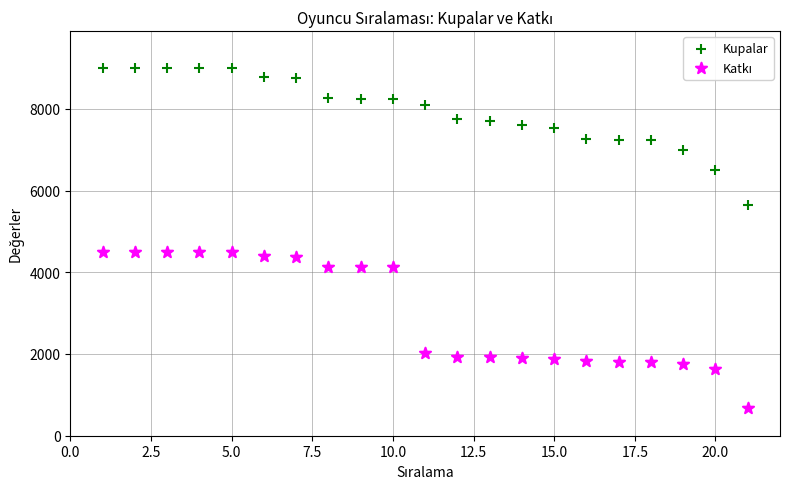

Which series reaches the maximum Y coordinate?

Kupalar